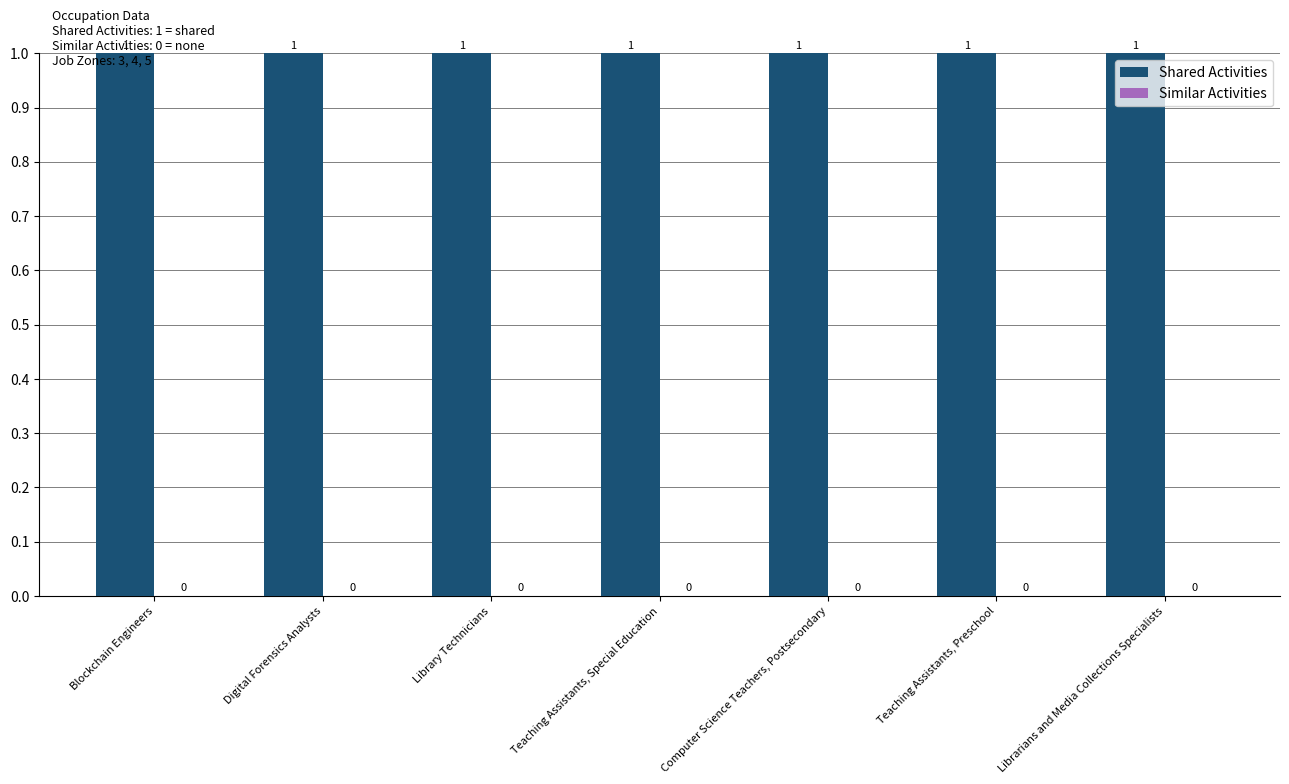

The Similar Activities series shows 0 at Librarians and Media Collections Specialists. True or false?

True